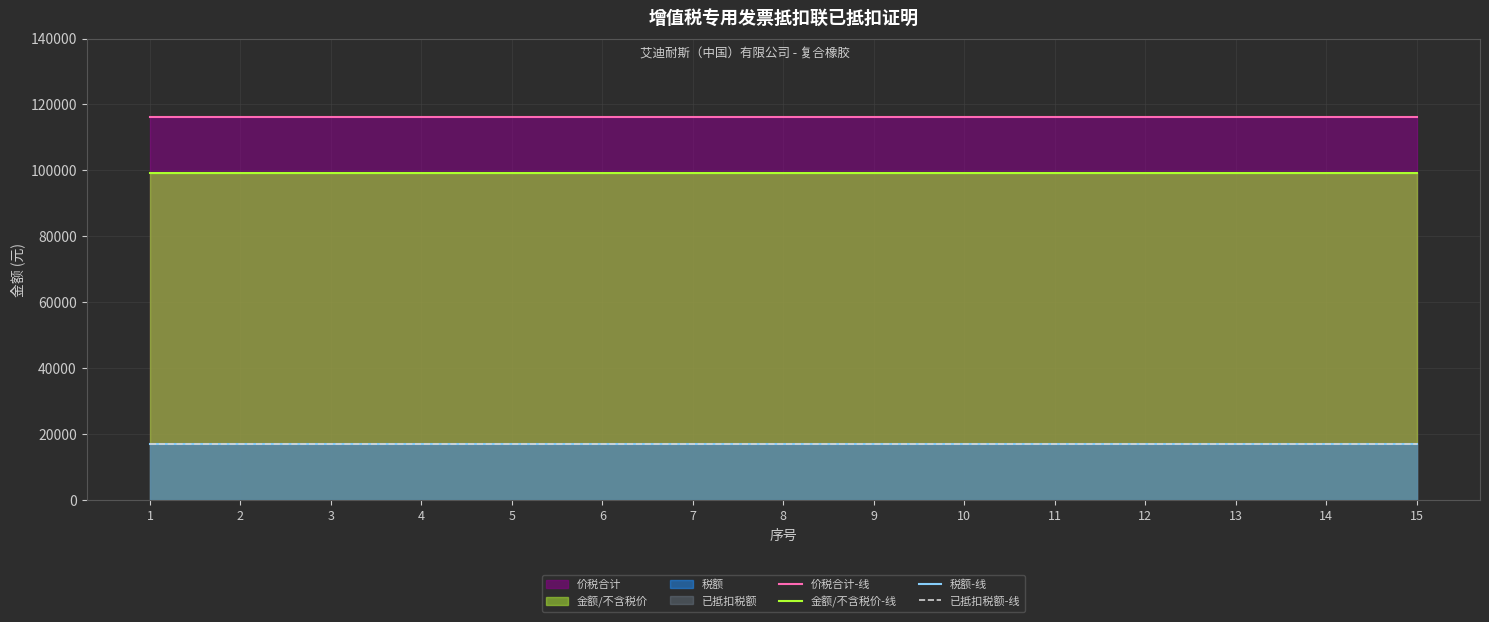

At which category is the sum across all series the highest?

1